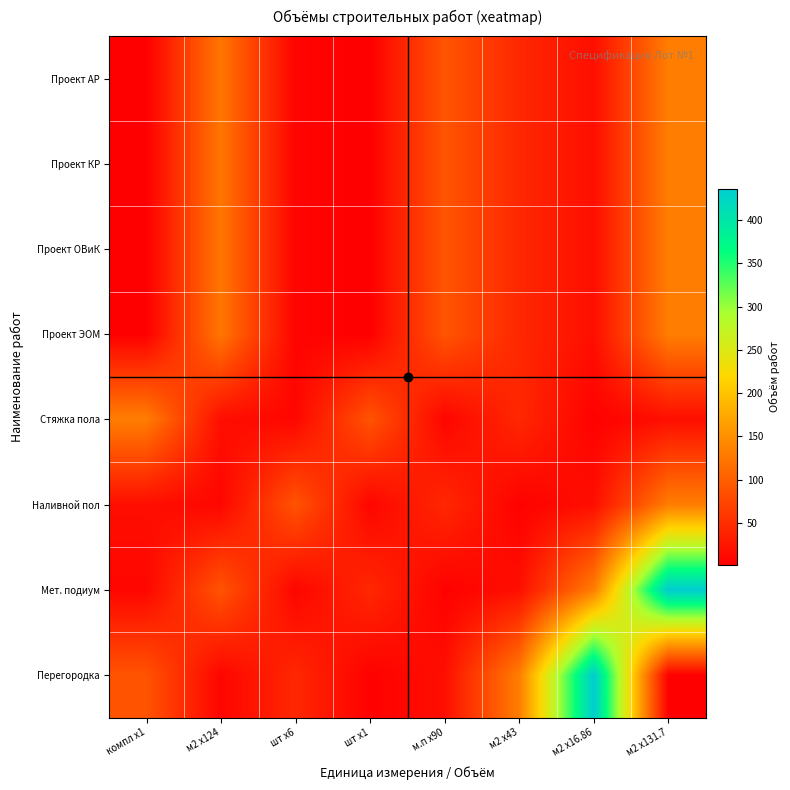

Reading right to left, what are all the values shown in this chart?

Проект АР: м2 x131.7=131.7	м2 x16.86=16.9	м2 x43=43.0	м.п x90=90.0	шт x1=1.0	шт x6=6.0	м2 x124=124.0	компл x1=1.0
Проект КР: м2 x131.7=131.7	м2 x16.86=16.9	м2 x43=43.0	м.п x90=90.0	шт x1=1.0	шт x6=6.0	м2 x124=124.0	компл x1=1.0
Проект ОВиК: м2 x131.7=131.7	м2 x16.86=16.9	м2 x43=43.0	м.п x90=90.0	шт x1=1.0	шт x6=6.0	м2 x124=124.0	компл x1=1.0
Проект ЭОМ: м2 x131.7=131.7	м2 x16.86=16.9	м2 x43=43.0	м.п x90=90.0	шт x1=1.0	шт x6=6.0	м2 x124=124.0	компл x1=1.0
Стяжка пола: м2 x131.7=16.9	м2 x16.86=3.0	м2 x43=43.0	м.п x90=7.2	шт x1=89.0	шт x6=8.0	м2 x124=16.5	компл x1=131.7
Наливной пол: м2 x131.7=131.7	м2 x16.86=16.9	м2 x43=3.0	м.п x90=43.0	шт x1=7.2	шт x6=89.0	м2 x124=8.0	компл x1=16.5
Мет. подиум: м2 x131.7=436.6	м2 x16.86=131.7	м2 x43=16.9	м.п x90=3.0	шт x1=43.0	шт x6=7.2	м2 x124=89.0	компл x1=8.0
Перегородка: м2 x131.7=1.0	м2 x16.86=436.6	м2 x43=131.7	м.п x90=16.9	шт x1=3.0	шт x6=43.0	м2 x124=7.2	компл x1=89.0